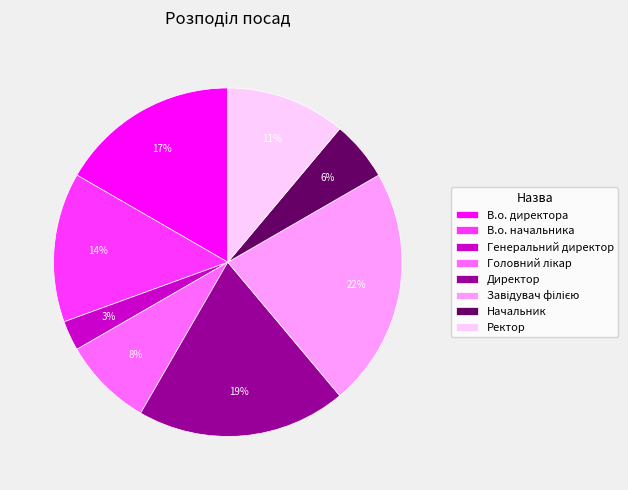

To the nearest percent, what portion does Генеральний директор represent?

3%